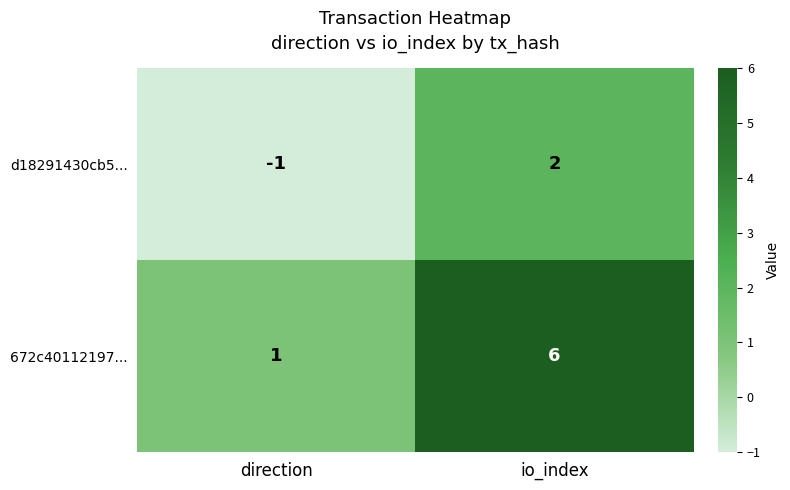

What is the difference between the 672c40112197... values at io_index and direction?

5